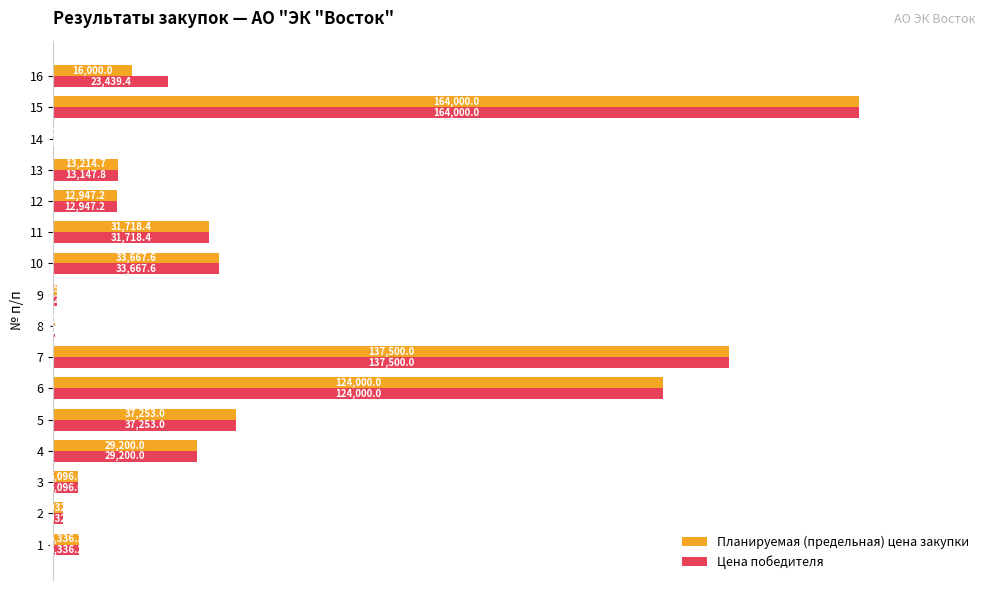

What are all the series names shown in the legend?

Планируемая (предельная) цена закупки, Цена победителя